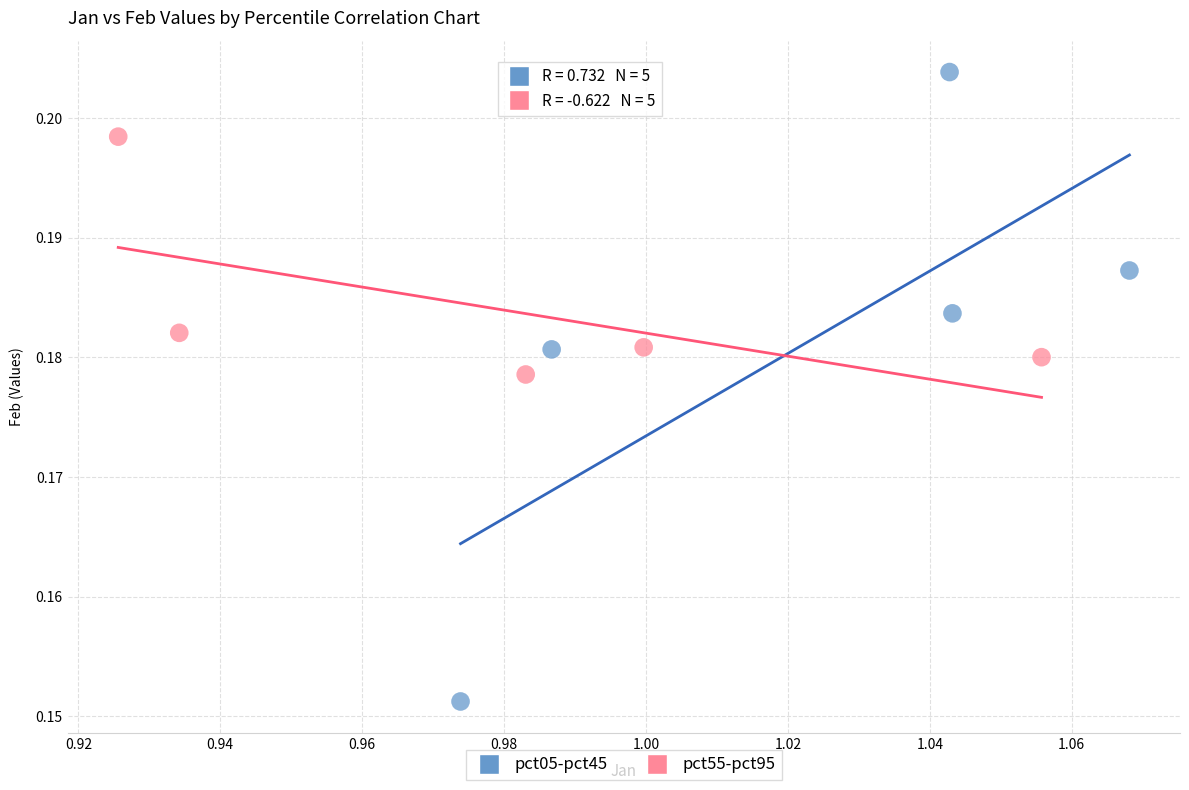

Which series has the widest spread of Y values?

pct05-pct45